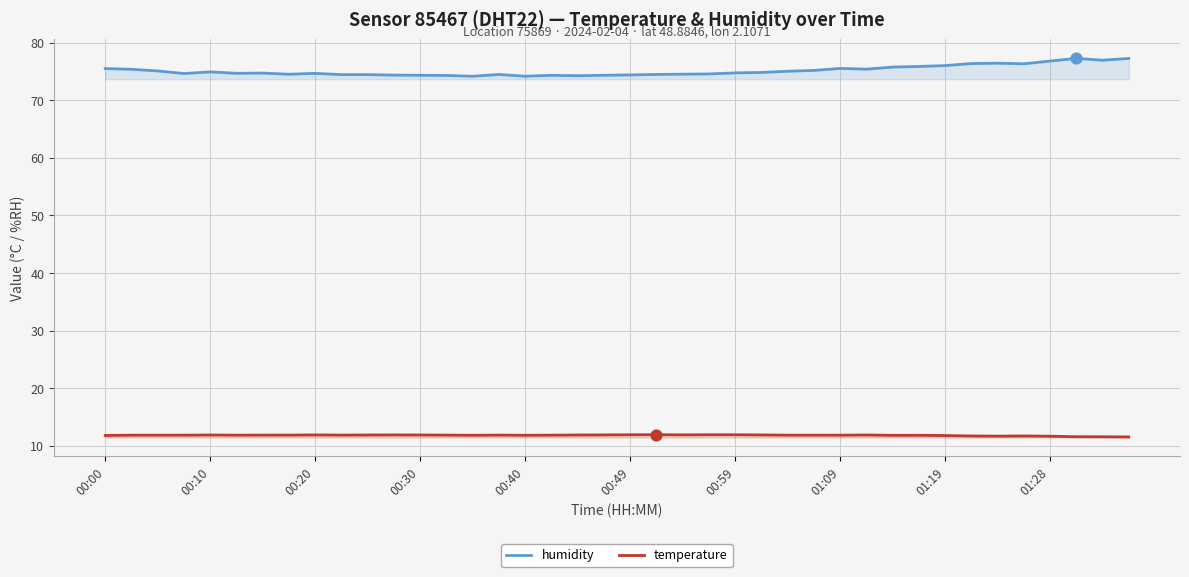

At which category is the sum across all series the highest?

37